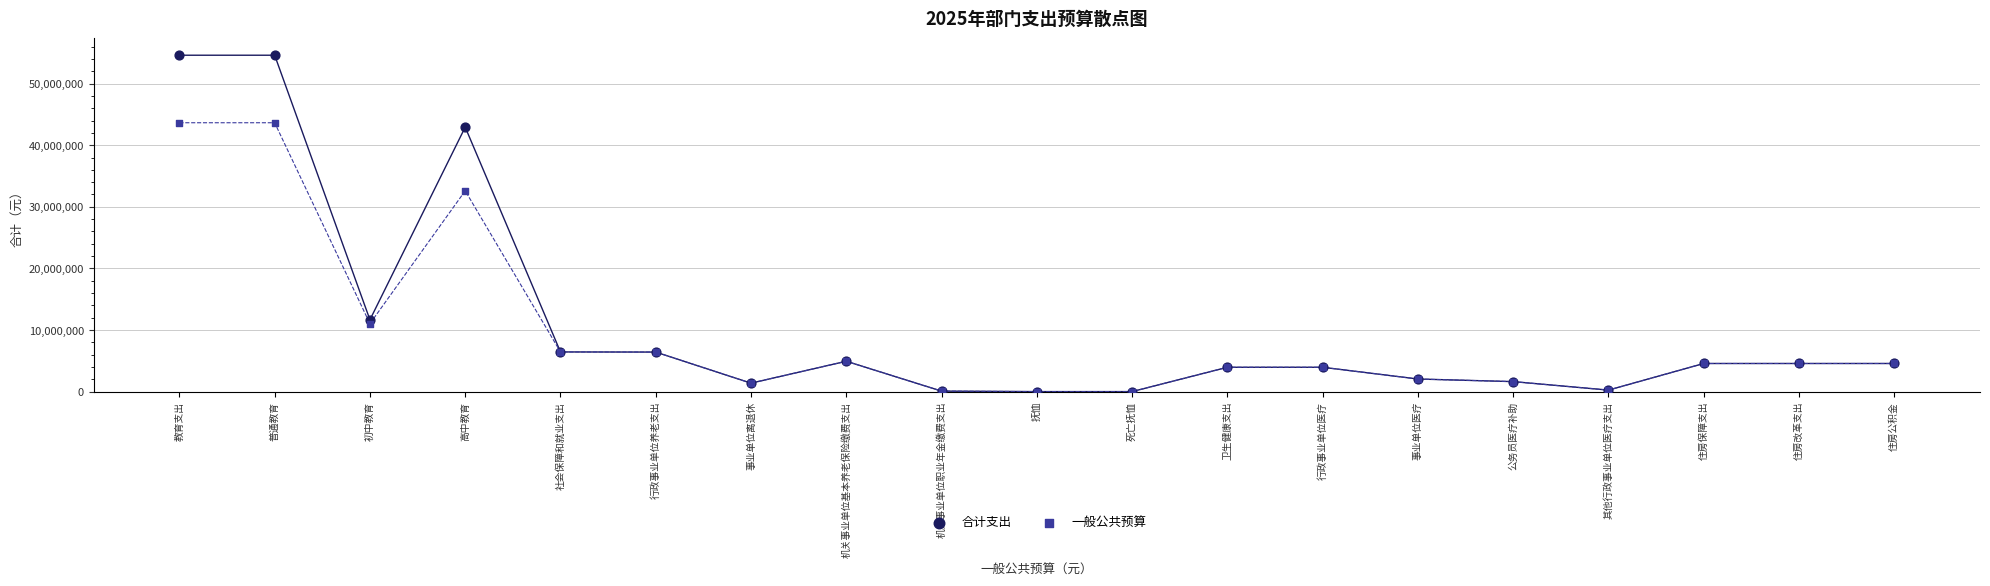

Across all series, what Y value is closest to 27307435?

32598939.6